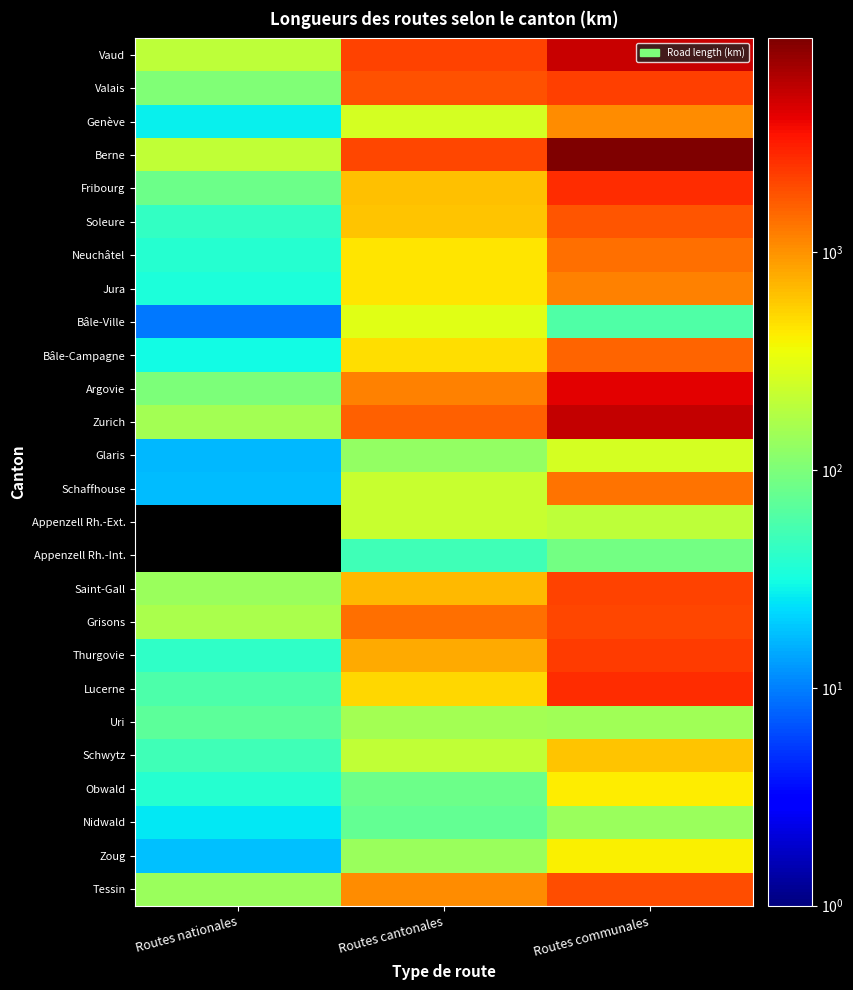

At how many categories does at least one series exceed 960?

2